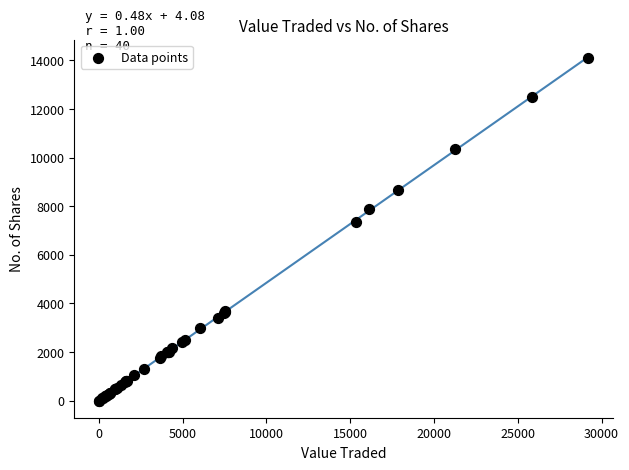

What Y value in the scatter plot is closest to 7058?

7331